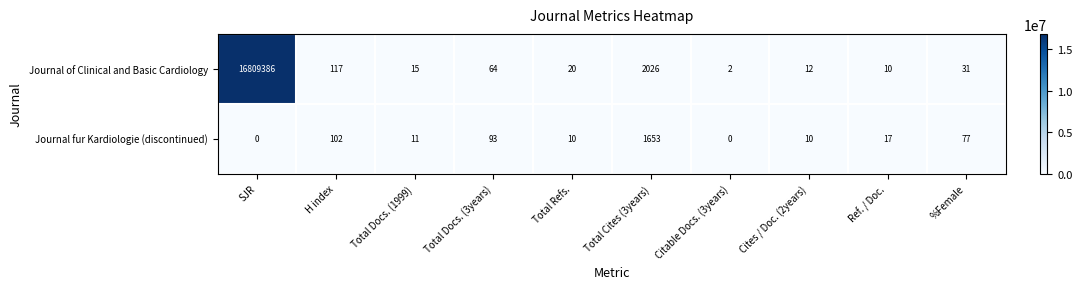

Between SJR and Cites / Doc. (2years), which series saw the biggest shift?

Journal of Clinical and Basic Cardiology